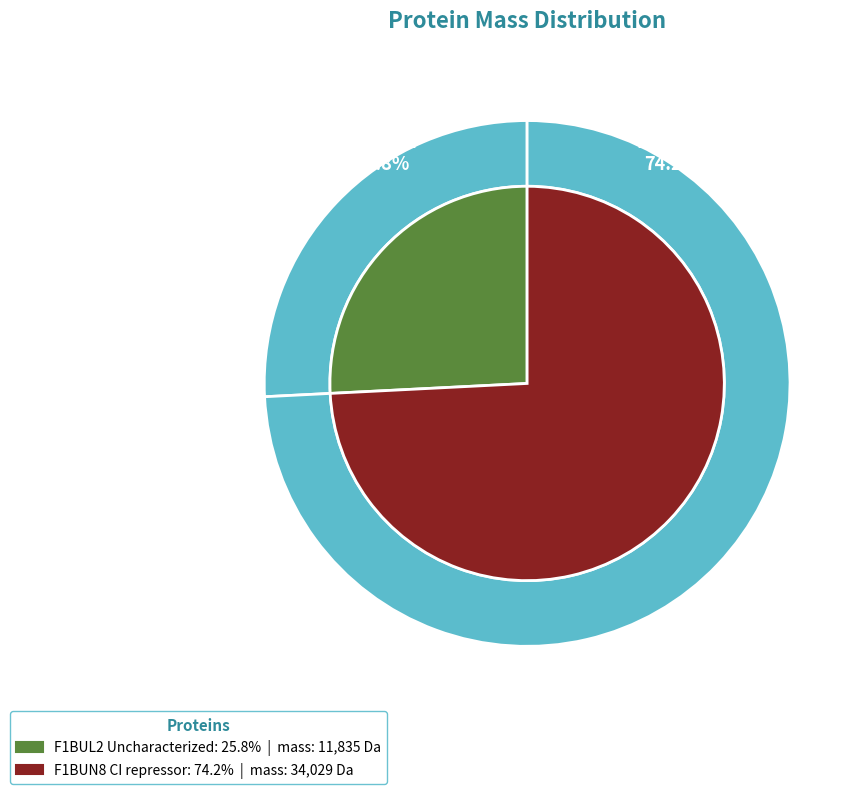

Combined, do F1BUN8 CI repressor and F1BUL2 Uncharacterized account for over 50%?

Yes